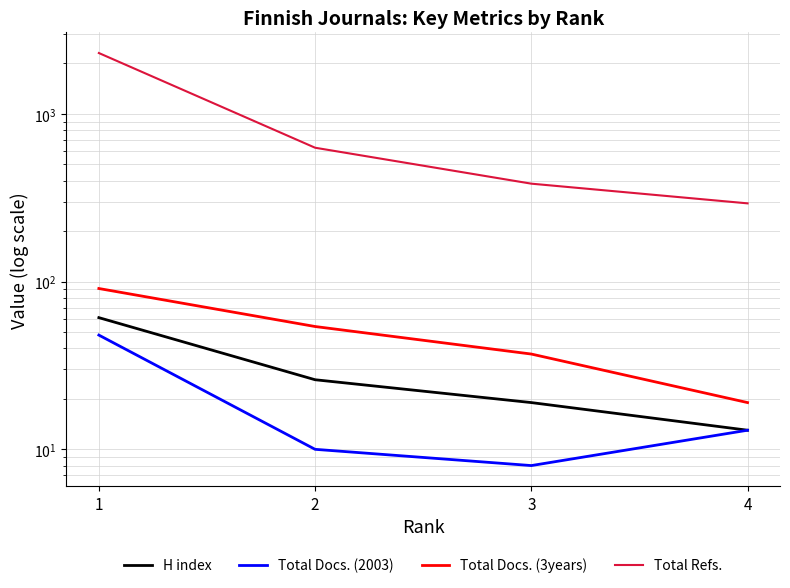

How many lines are shown in the chart?

4